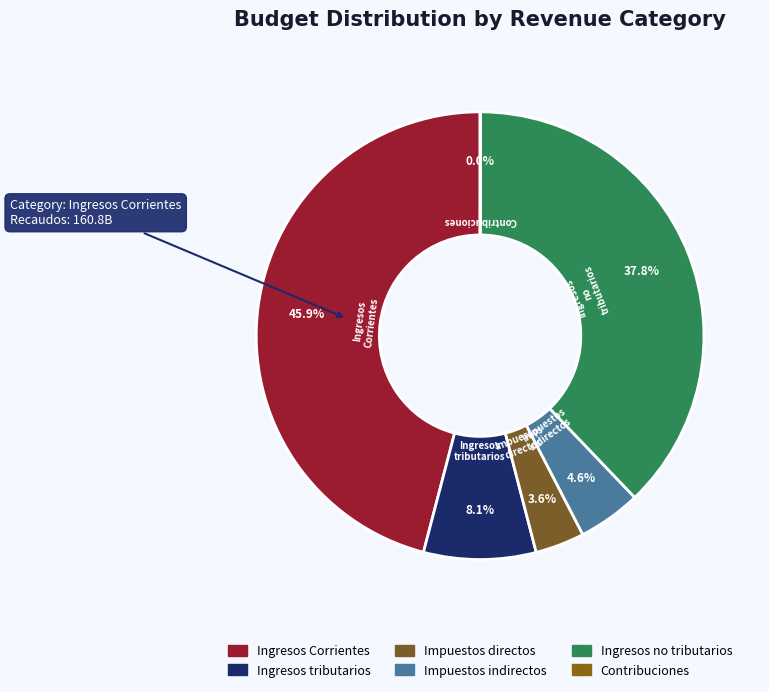

What percentage is the Ingresos Corrientes slice, to the nearest percent?

46%